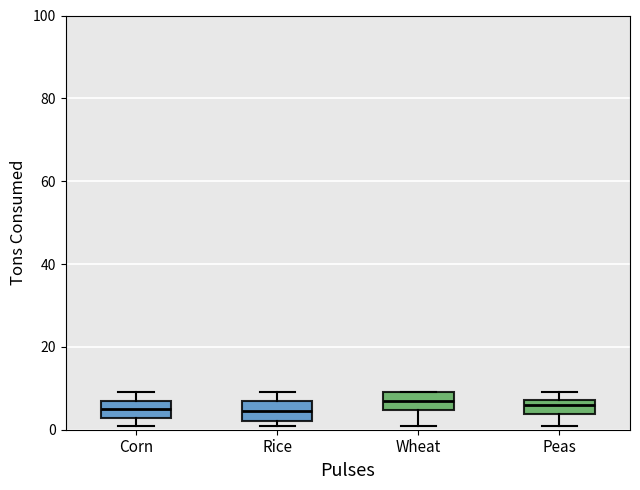

Reading left to right, transcribe this box plot: for each box, give where its median line is, the range the box spans, and where its two whiskers end, as read against the y-axis. The values are not printed on the chart, so give them approximately, as read against the axis.

Corn: median 6, box 2 to 8, whiskers 2 (just below the box's lower edge) to 10
Rice: median 4, box 2 to 8, whiskers 2 (just below the box's lower edge) to 10
Wheat: median 8, box 4 to 10, whiskers 2 to 10
Peas: median 6, box 4 to 8, whiskers 2 to 10